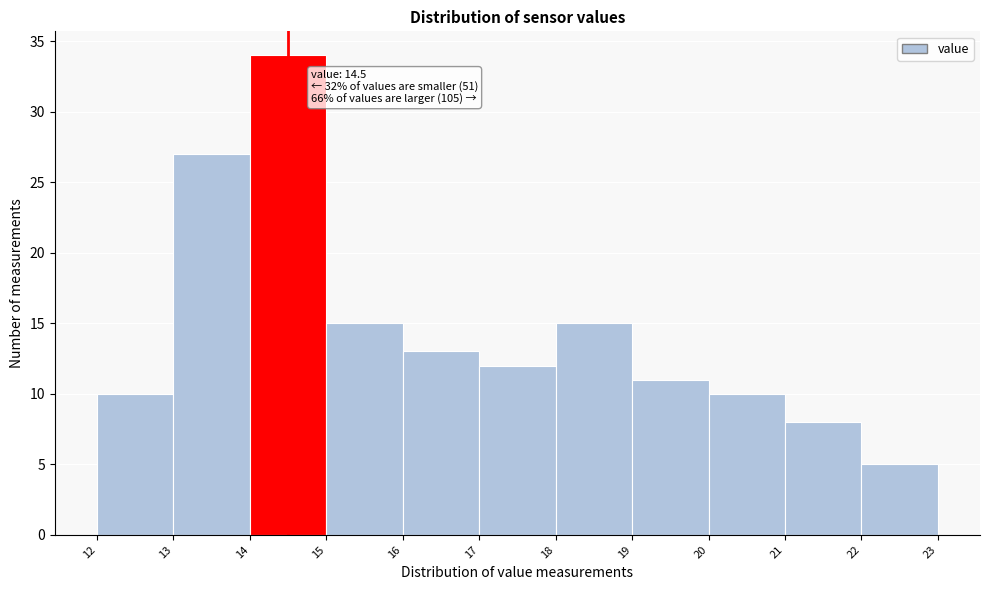

Which range on the x-axis has the tallest bar?

14 to 15